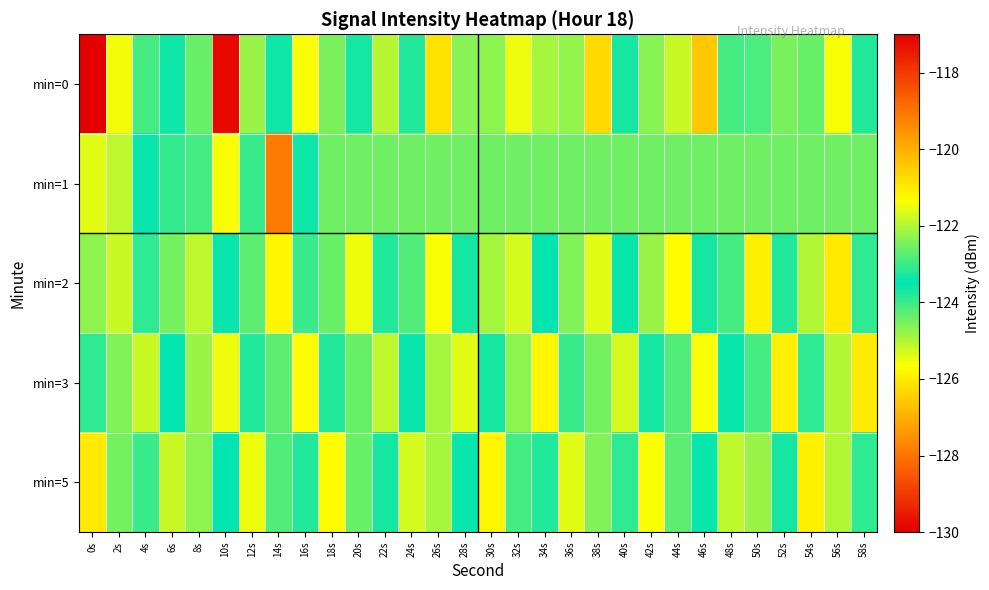

Count the number of categories in the chart.

30